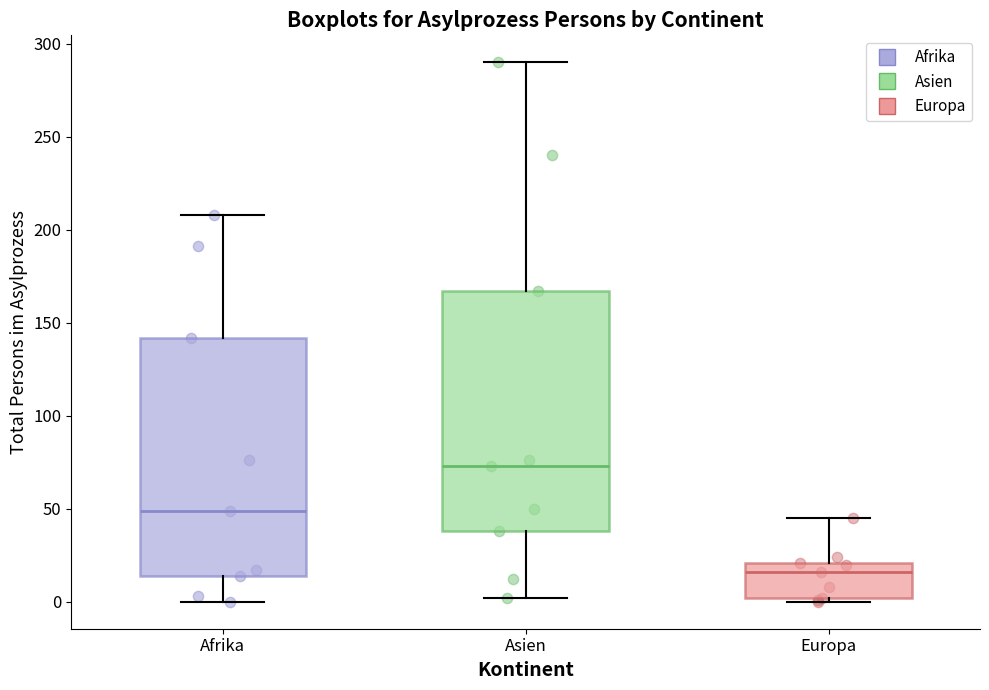

Where does the median line of the box for Europa sit on the y-axis? The values are not printed on the chart, so give them approximately, as read against the axis.

15